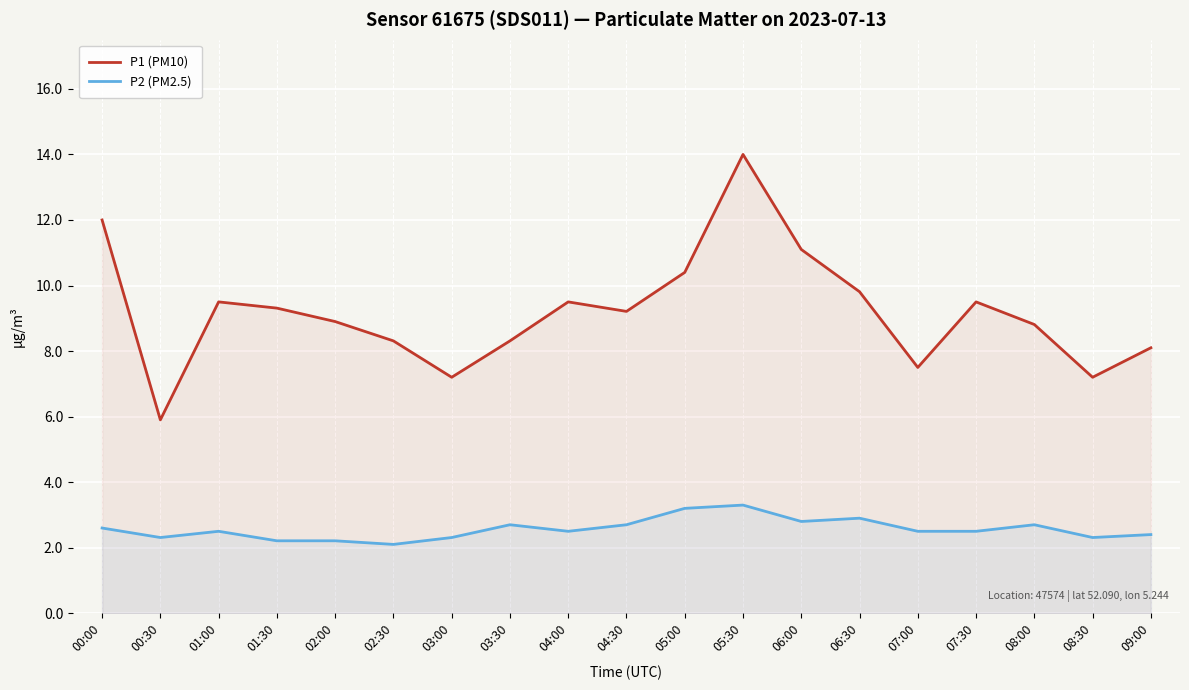

What is the maximum value for P1 (PM10)?

14.0